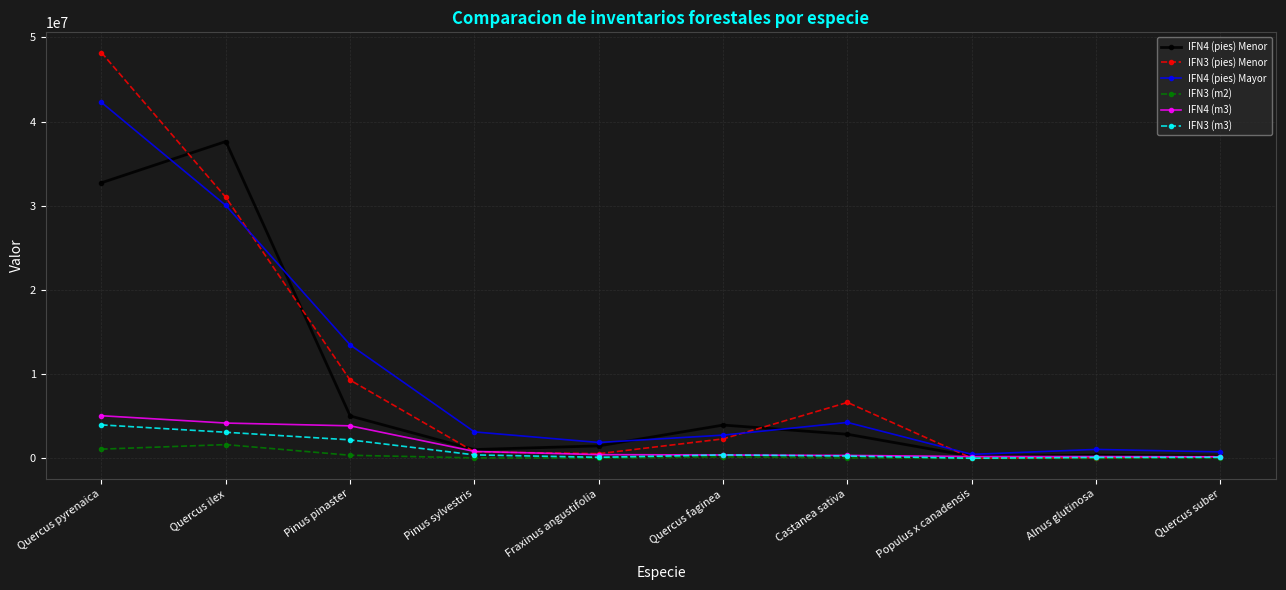

True or false: IFN3 (pies) Menor has a value of 9306305.0 at Pinus pinaster.

True